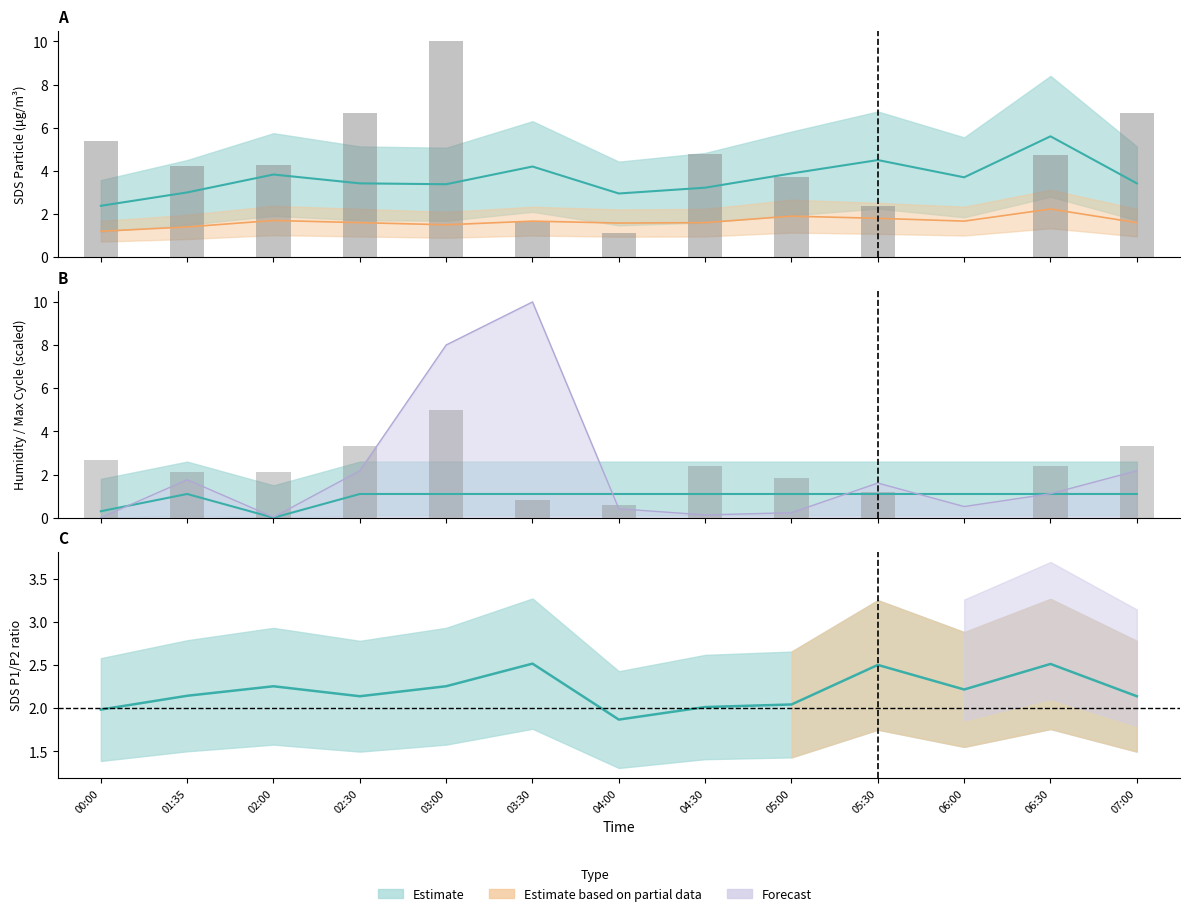

Which has a higher value, 07:00 or 00:00?

07:00